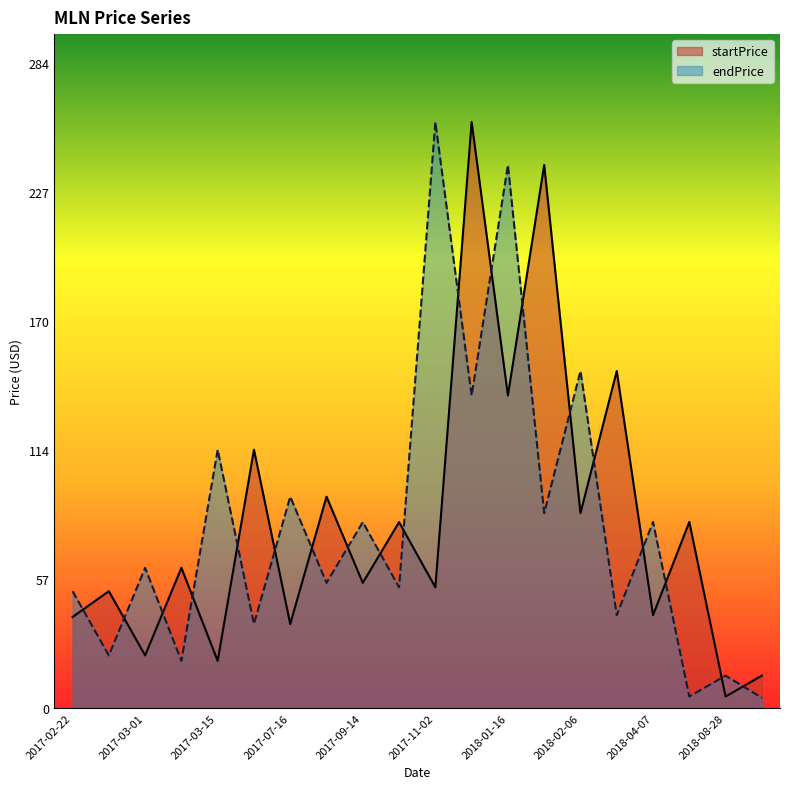

Reading left to right, extract all data points from this chart.

startPrice: 2017-02-22=40.1	2017-02-27=51.5	2017-03-01=23.2	2017-03-14=61.8	2017-03-15=20.8	2017-06-09=113.9	2017-07-16=37.0	2017-08-13=93.2	2017-09-14=55.2	2017-10-12=81.9	2017-11-02=53.2	2018-01-04=258.3	2018-01-16=137.7	2018-01-20=239.3	2018-02-06=85.9	2018-02-18=148.5	2018-04-07=40.9	2018-04-25=82.0	2018-08-28=5.1	2018-11-03=14.3
endPrice: 2017-02-22=51.5	2017-02-27=23.2	2017-03-01=61.8	2017-03-14=20.8	2017-03-15=113.9	2017-06-09=37.0	2017-07-16=93.2	2017-08-13=55.2	2017-09-14=81.9	2017-10-12=53.2	2017-11-02=258.3	2018-01-04=137.7	2018-01-16=239.3	2018-01-20=85.9	2018-02-06=148.5	2018-02-18=40.9	2018-04-07=82.0	2018-04-25=5.1	2018-08-28=14.3	2018-11-03=4.5